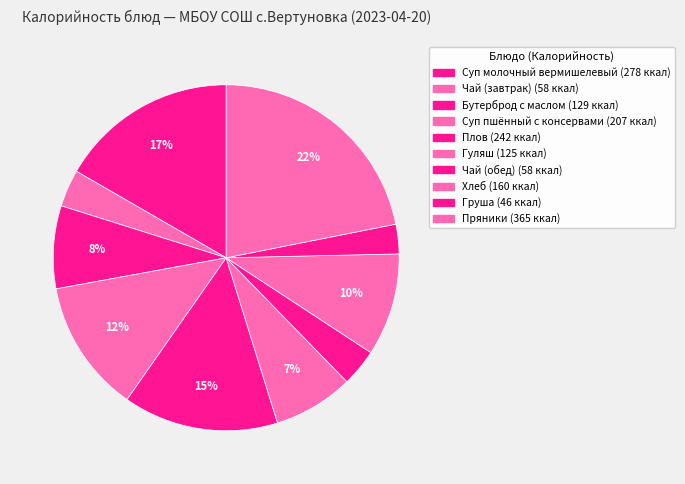

How many slices are in this pie chart?

10